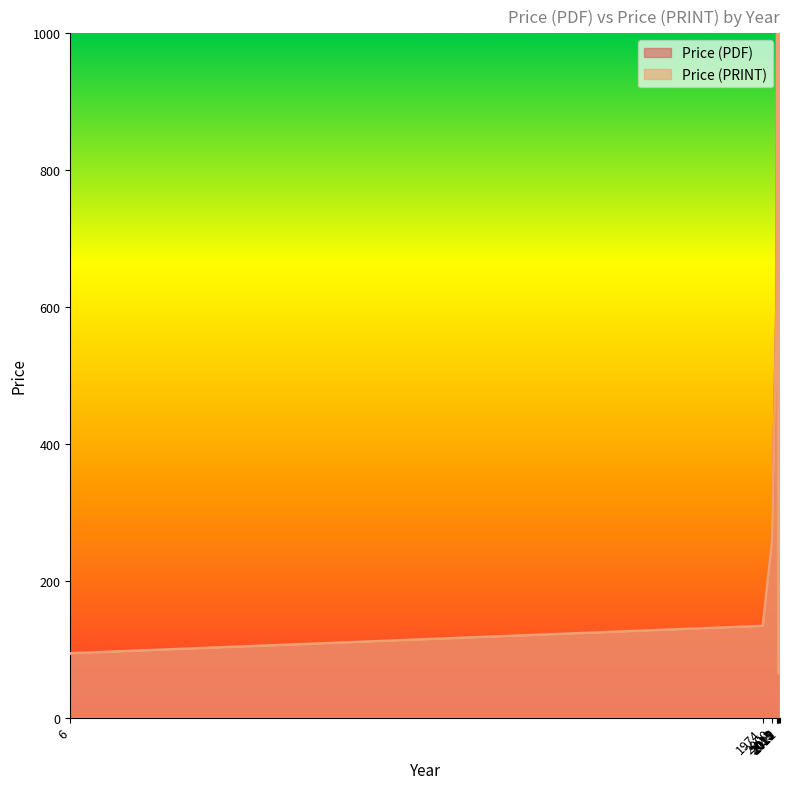

True or false: Price (PRINT) has a value of 8.6 at 2019.

True